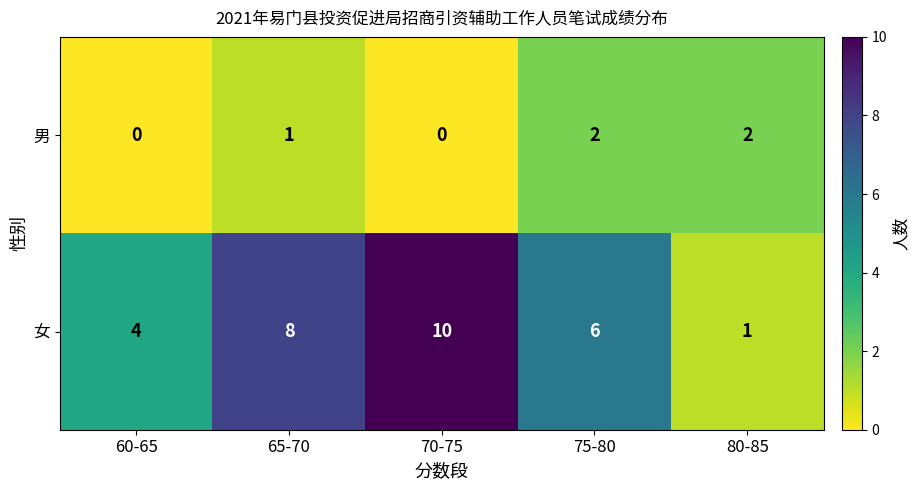

At which label is 女 closest to 5?

60-65